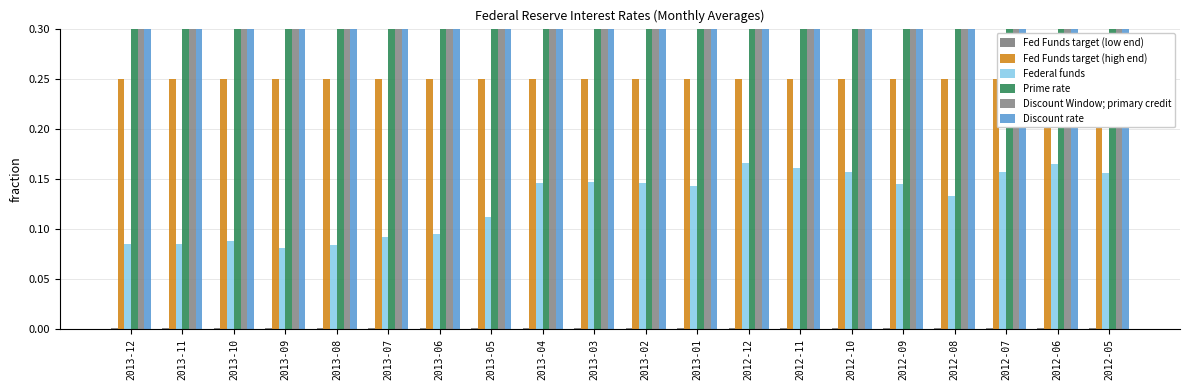

At which label does Fed Funds target (high end) reach its minimum?

2013-12